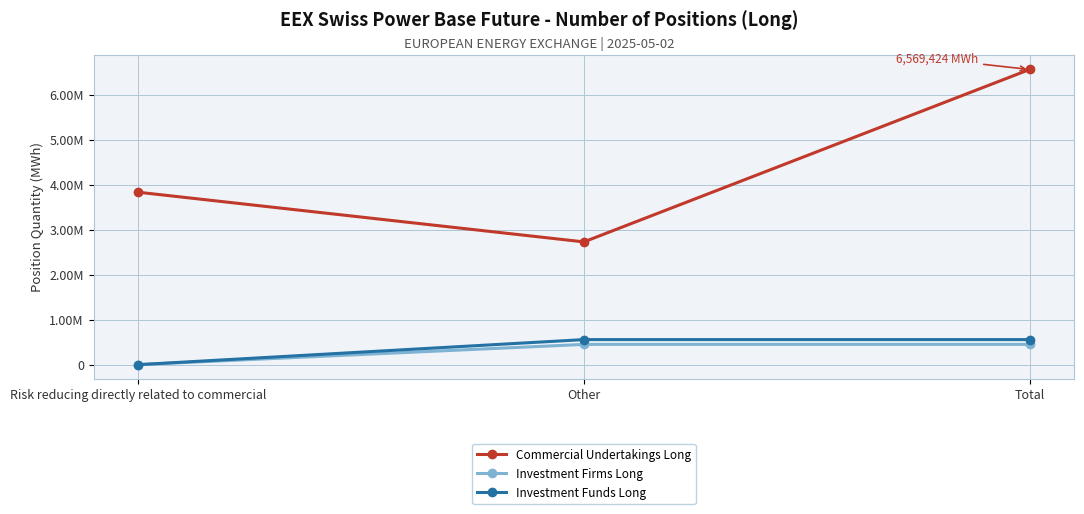

Where is Investment Funds Long nearest to the value 278695?

Risk reducing directly related to commercial